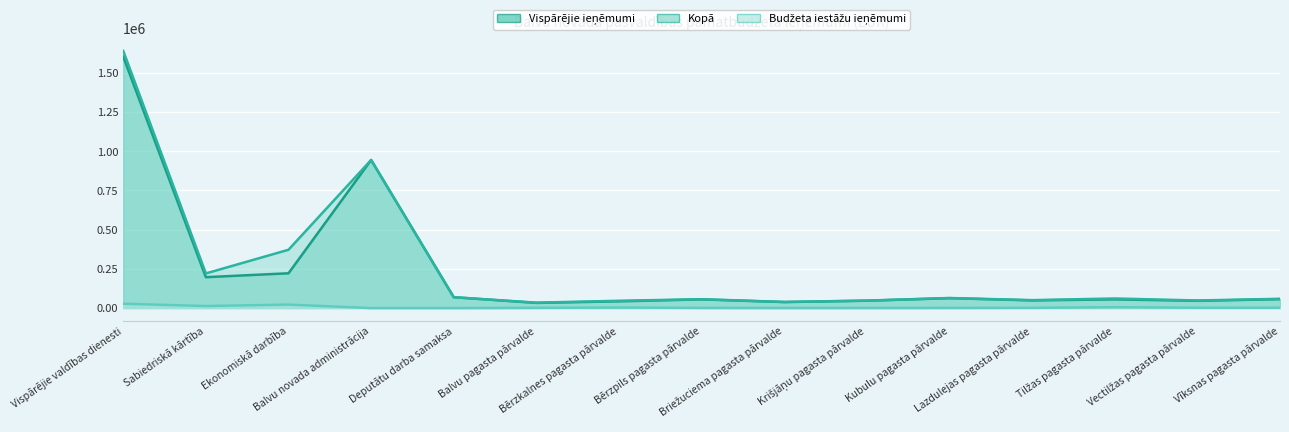

At which category is the sum across all series the highest?

Vispārējie valdības dienesti